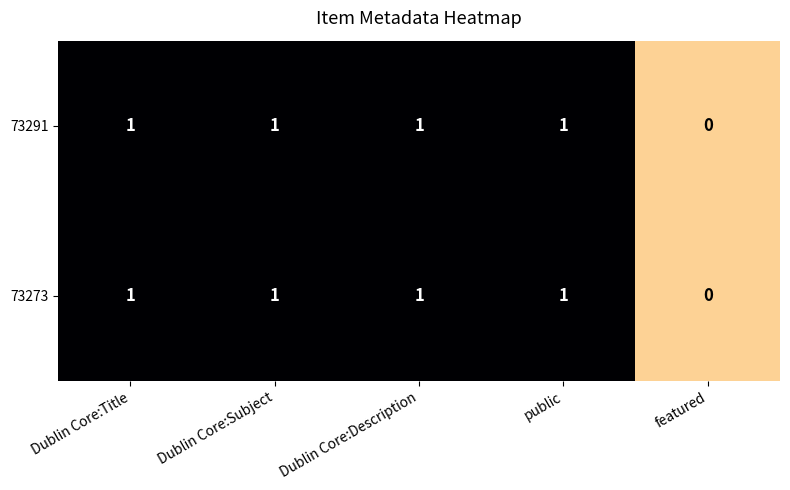

At which label is 73273 closest to 0?

featured